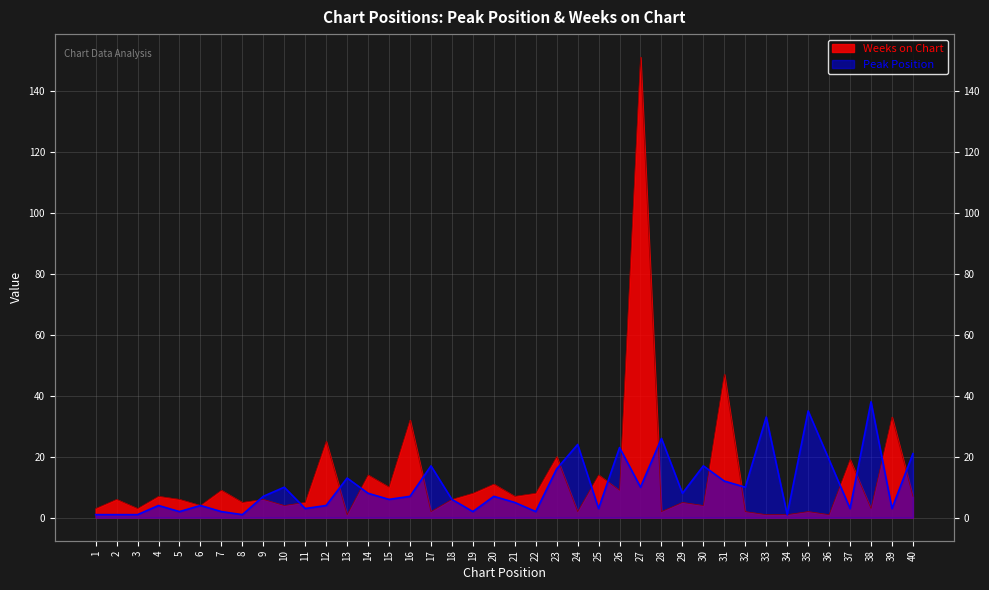

At which label is Weeks on Chart closest to 76?

31